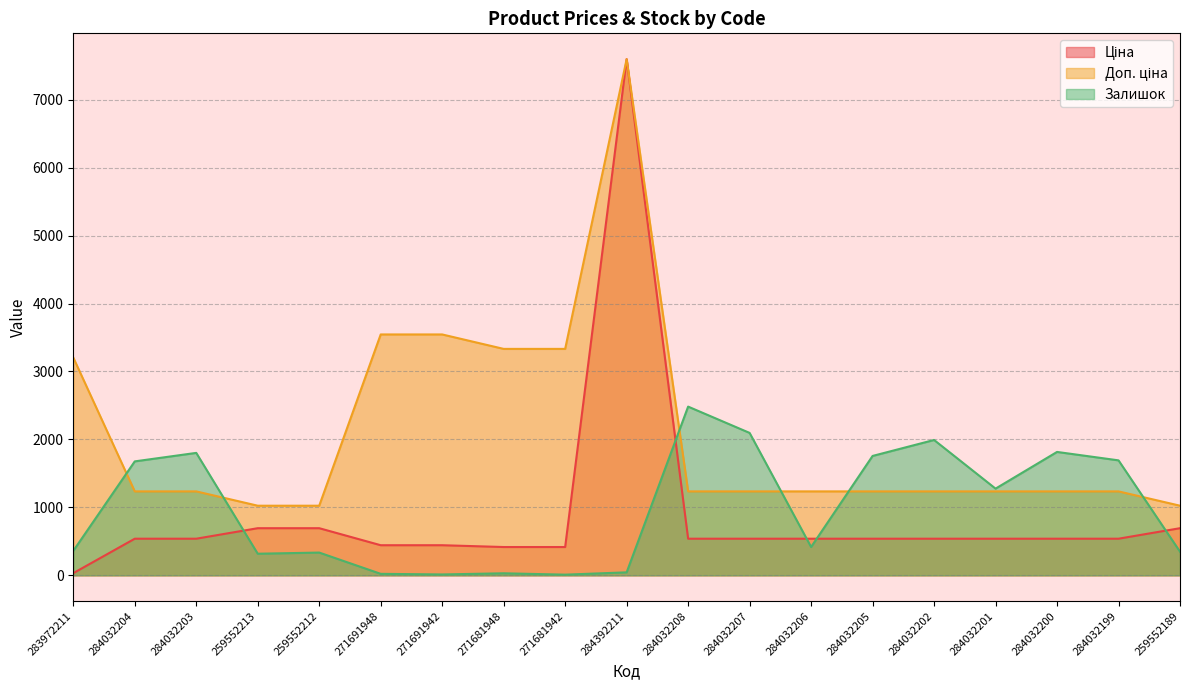

What is the minimum value for Доп. ціна?

1024.6